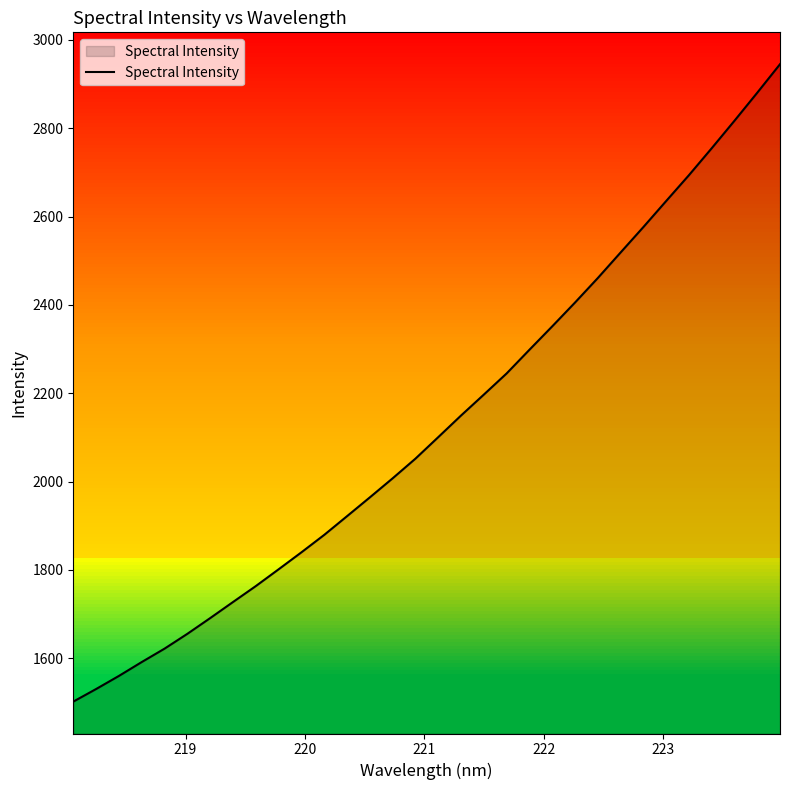

What is the maximum value shown in the chart?

2945.2